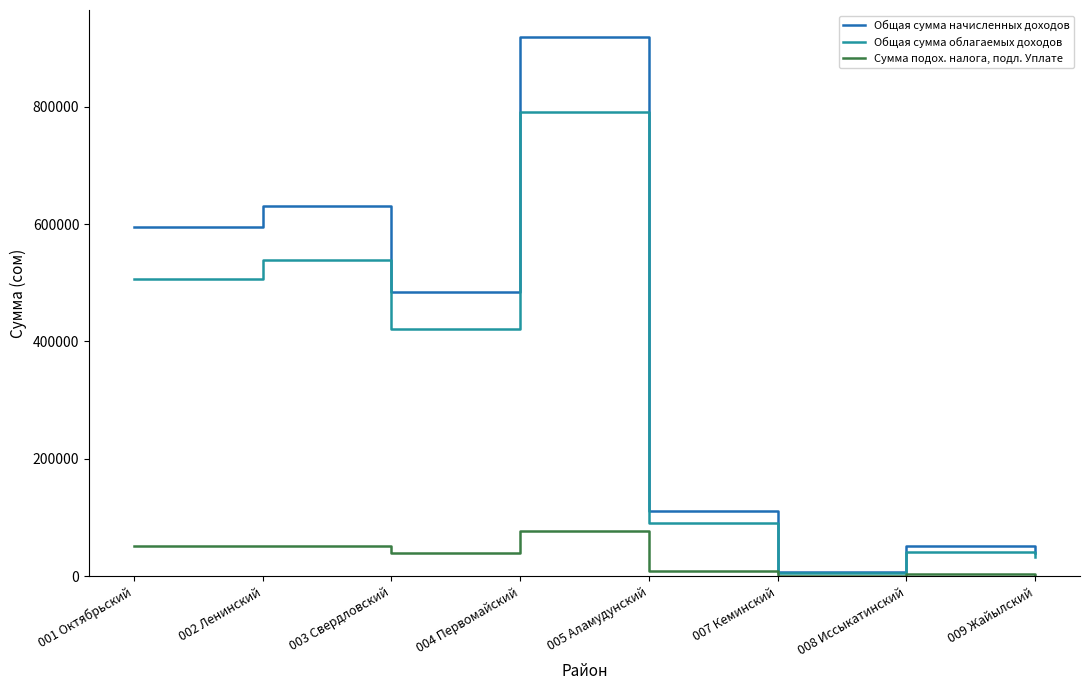

The value of Общая сумма облагаемых доходов at 008 Иссыкатинский is 72967.3. True or false?

False